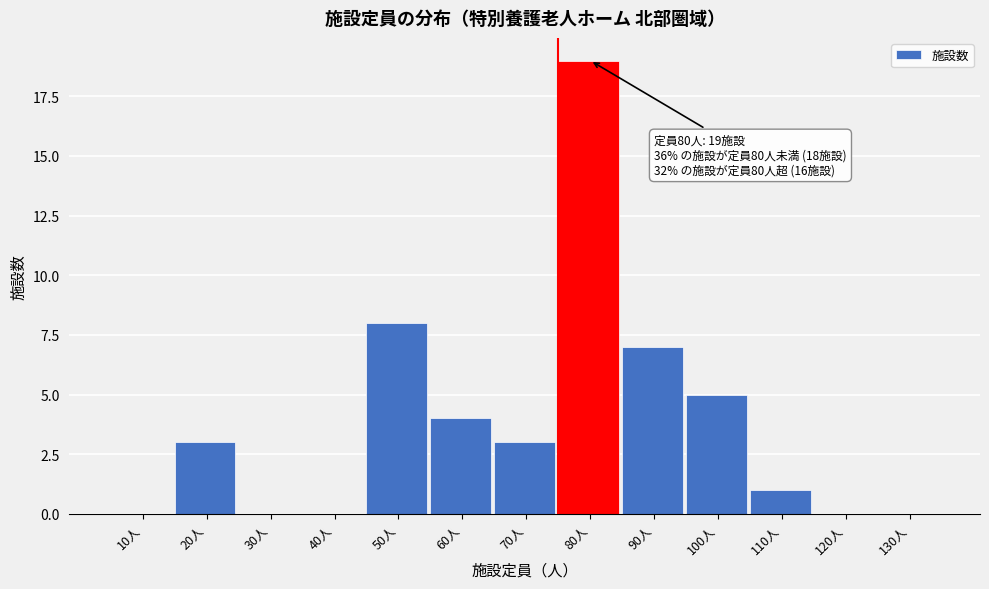

Reading right to left, extract all data points from this chart.

130人=0	120人=0	110人=1	100人=5	90人=7	80人=19	70人=3	60人=4	50人=8	40人=0	30人=0	20人=3	10人=0